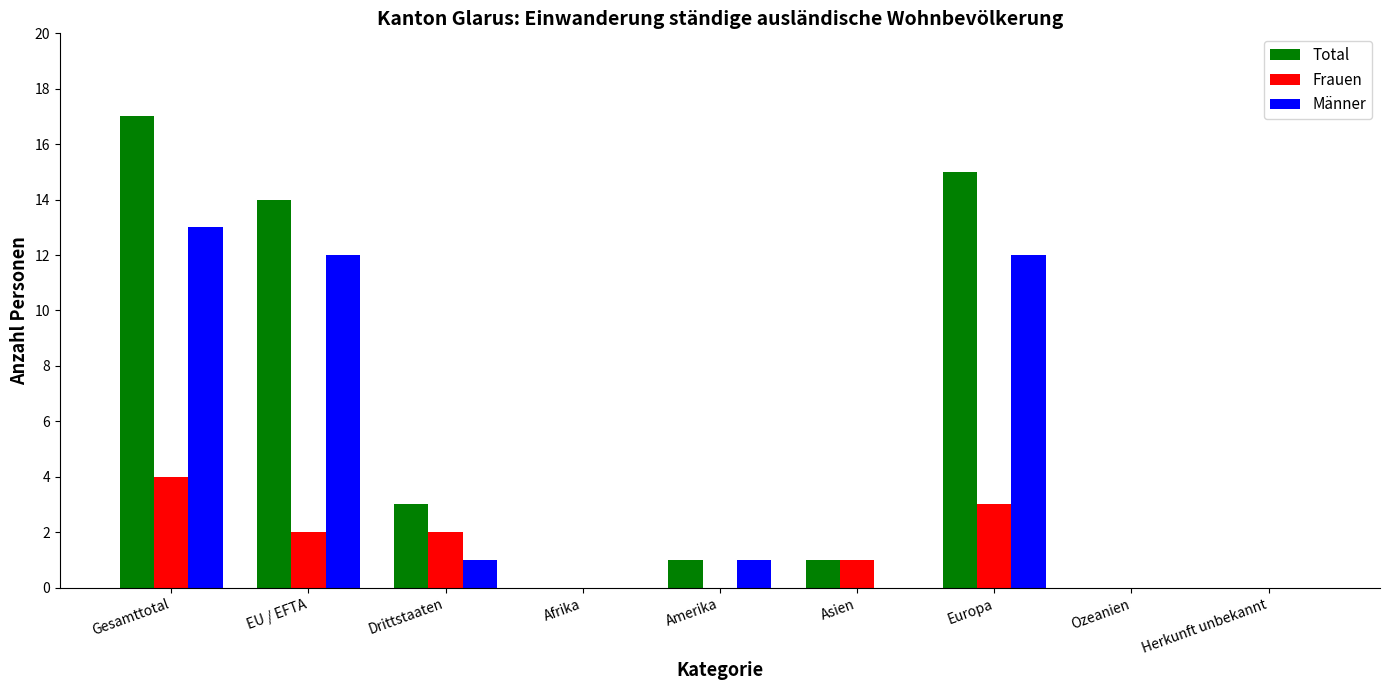

The Männer series shows 0 at Asien. True or false?

True